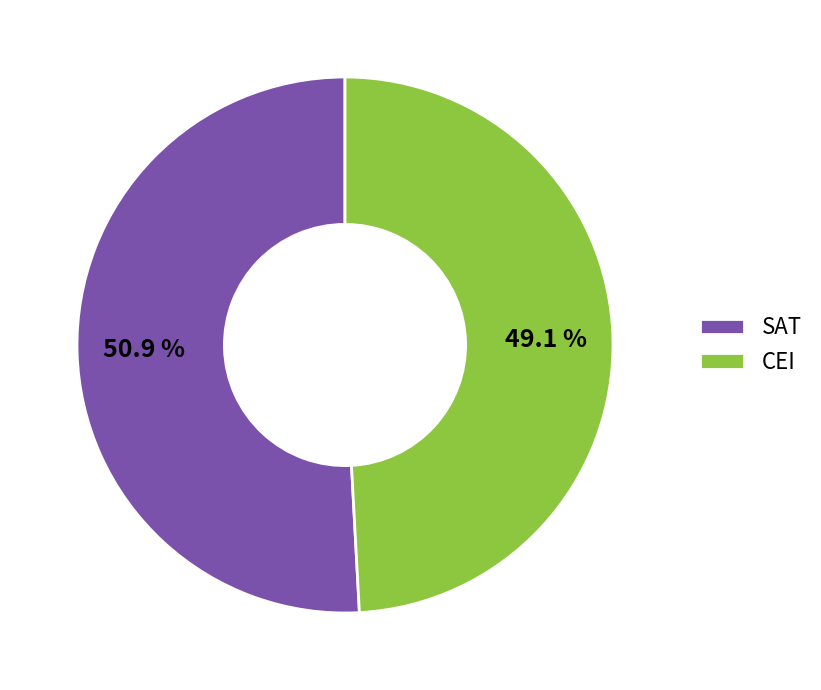

Combined, what portion of the pie is SAT and CEI?

100.0%